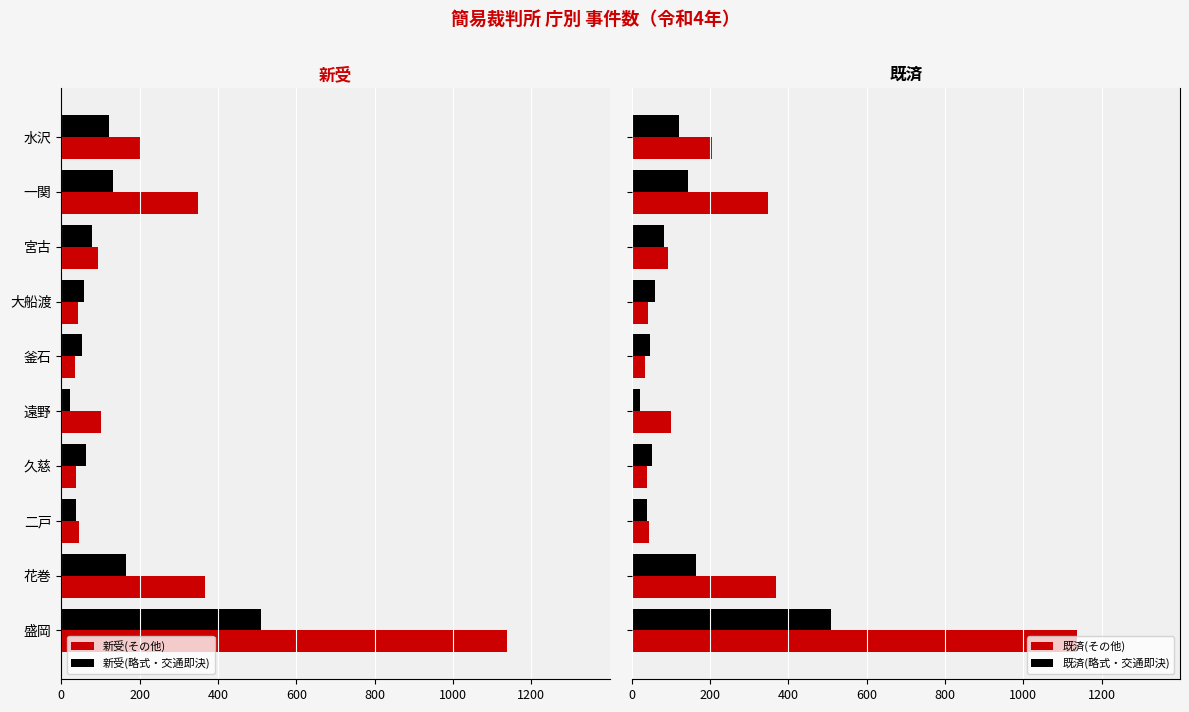

What is the average value of the 既済(略式・交通即決) series?

124